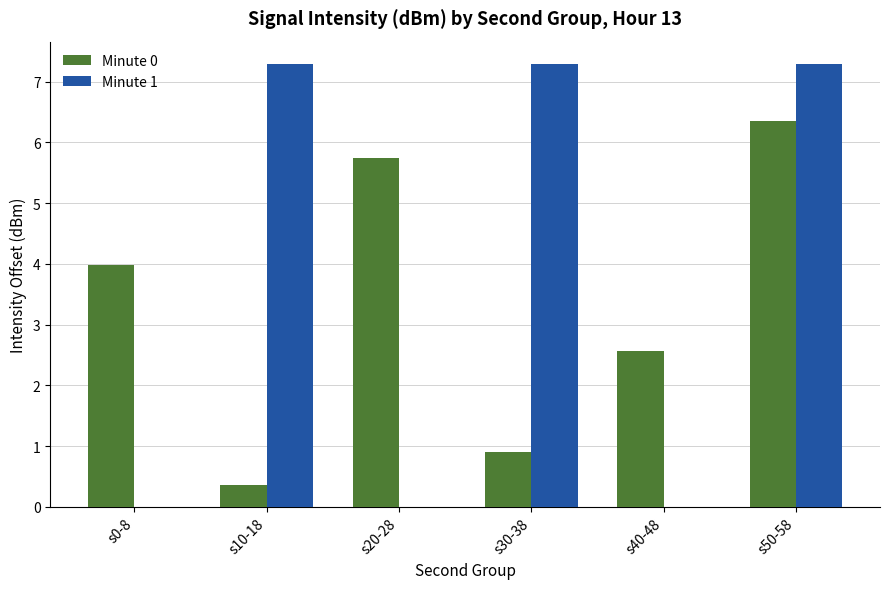

What is the sum of all Minute 1 values?

21.9